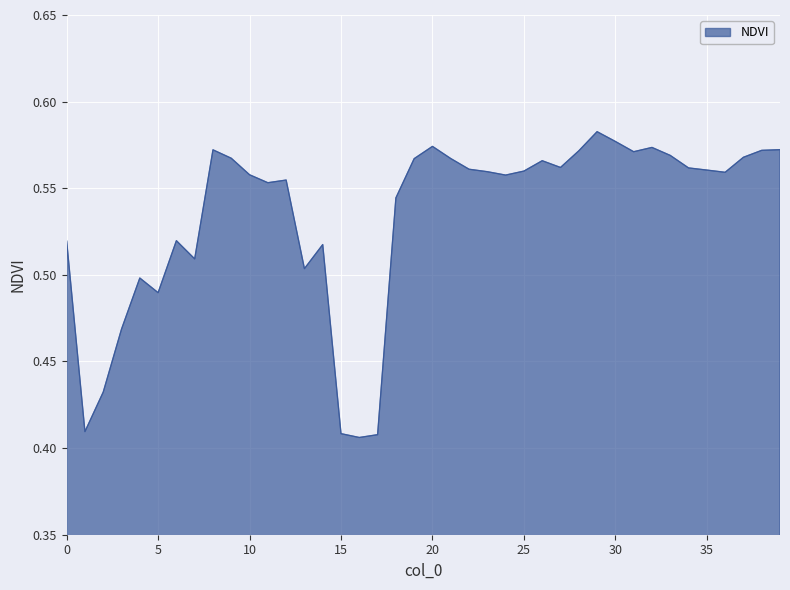

What is the minimum value shown in the chart?

0.4